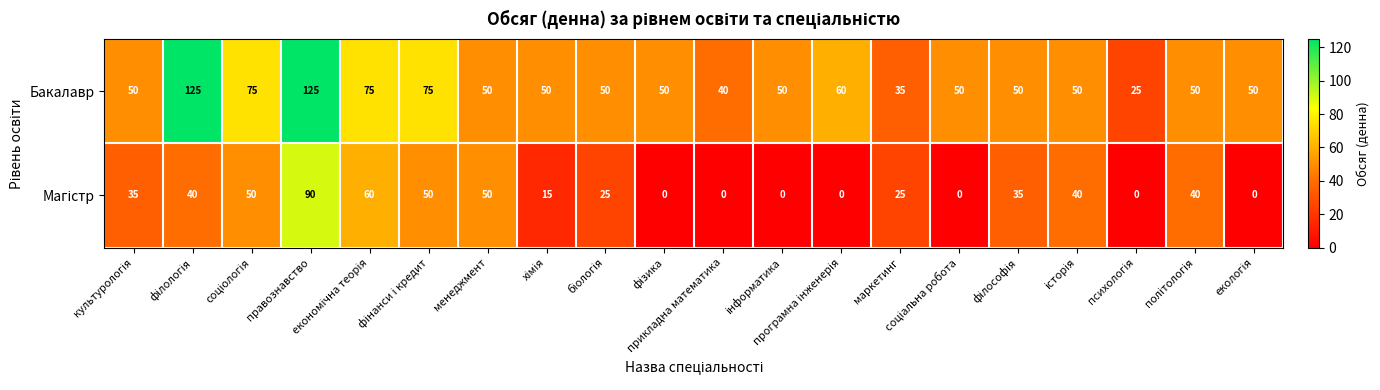

Which series has the widest spread of values?

Бакалавр